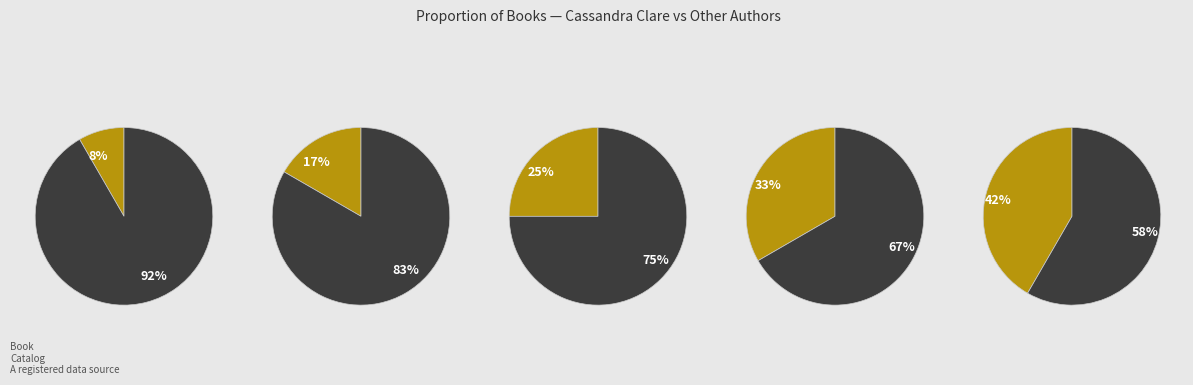

Does Cassandra Clare represent more than half of the total?

No